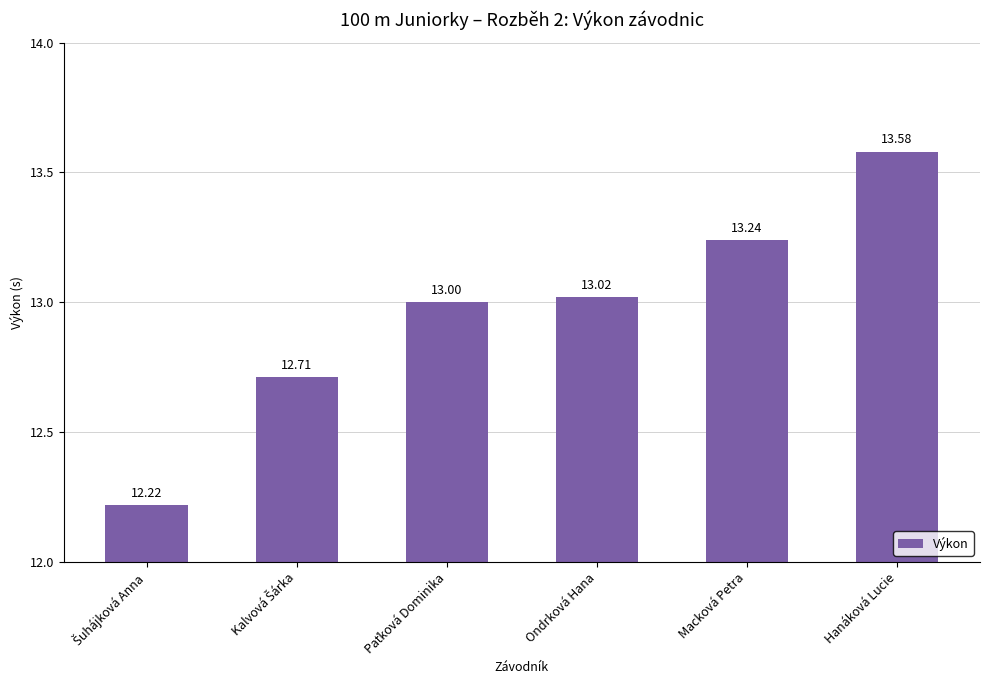

What is the sum of all values?

77.8